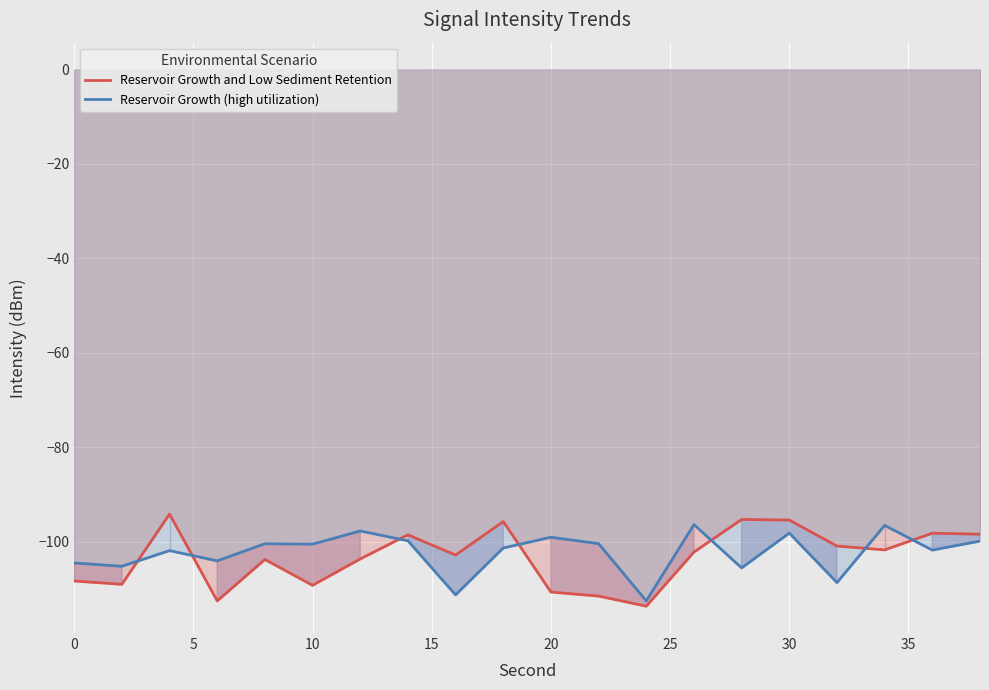

List the series in order of their peak value, highest first.

Reservoir Growth and Low Sediment Retention, Reservoir Growth (high utilization)